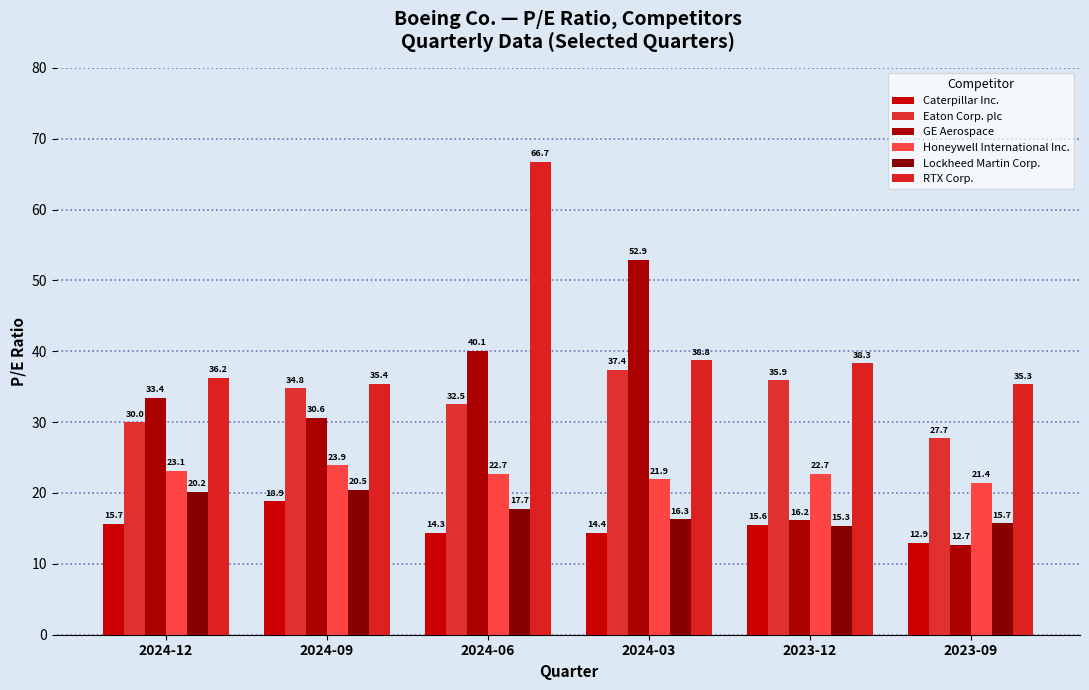

At 2023-09, list the series in order from smallest to largest.

GE Aerospace, Caterpillar Inc., Lockheed Martin Corp., Honeywell International Inc., Eaton Corp. plc, RTX Corp.